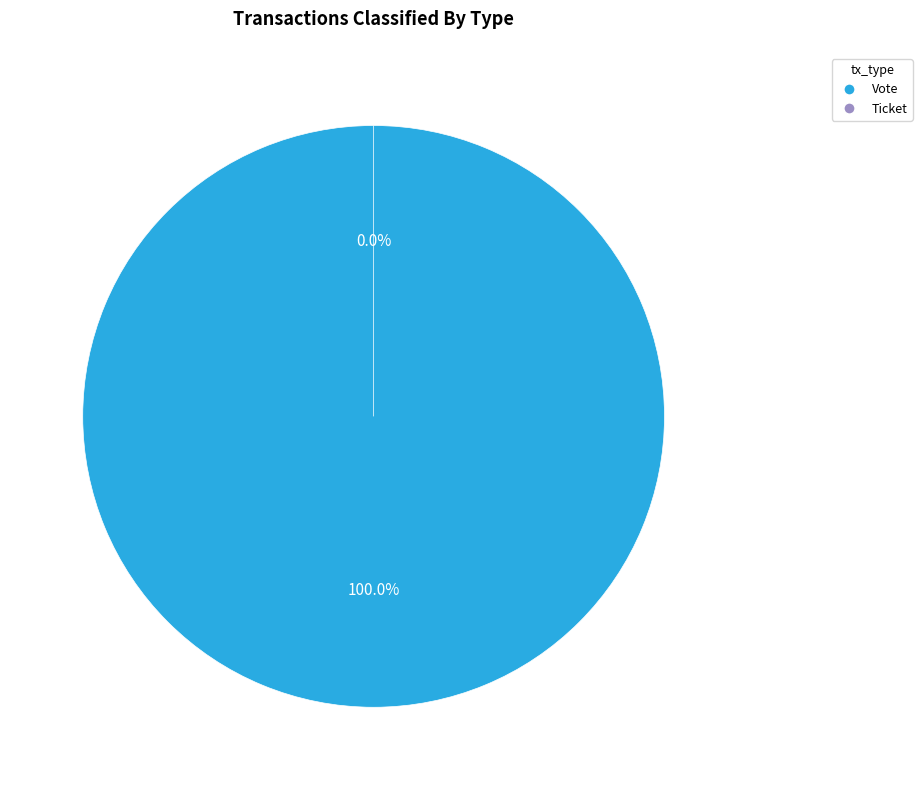

Count the number of slices in the pie.

2